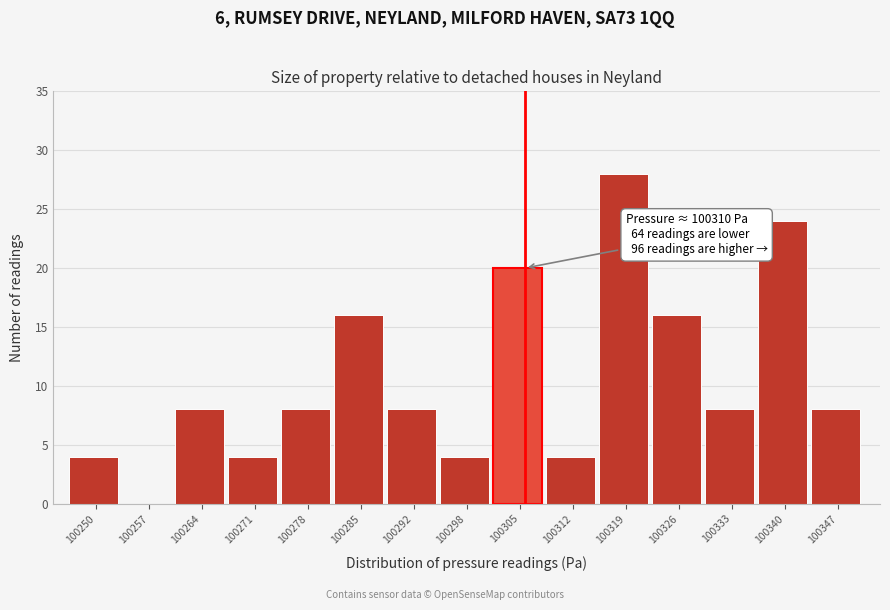

Reading left to right, what are all the values shown in this chart?

100250=4	100257=0	100264=8	100271=4	100278=8	100285=16	100292=8	100298=4	100305=20	100312=4	100319=28	100326=16	100333=8	100340=24	100347=8